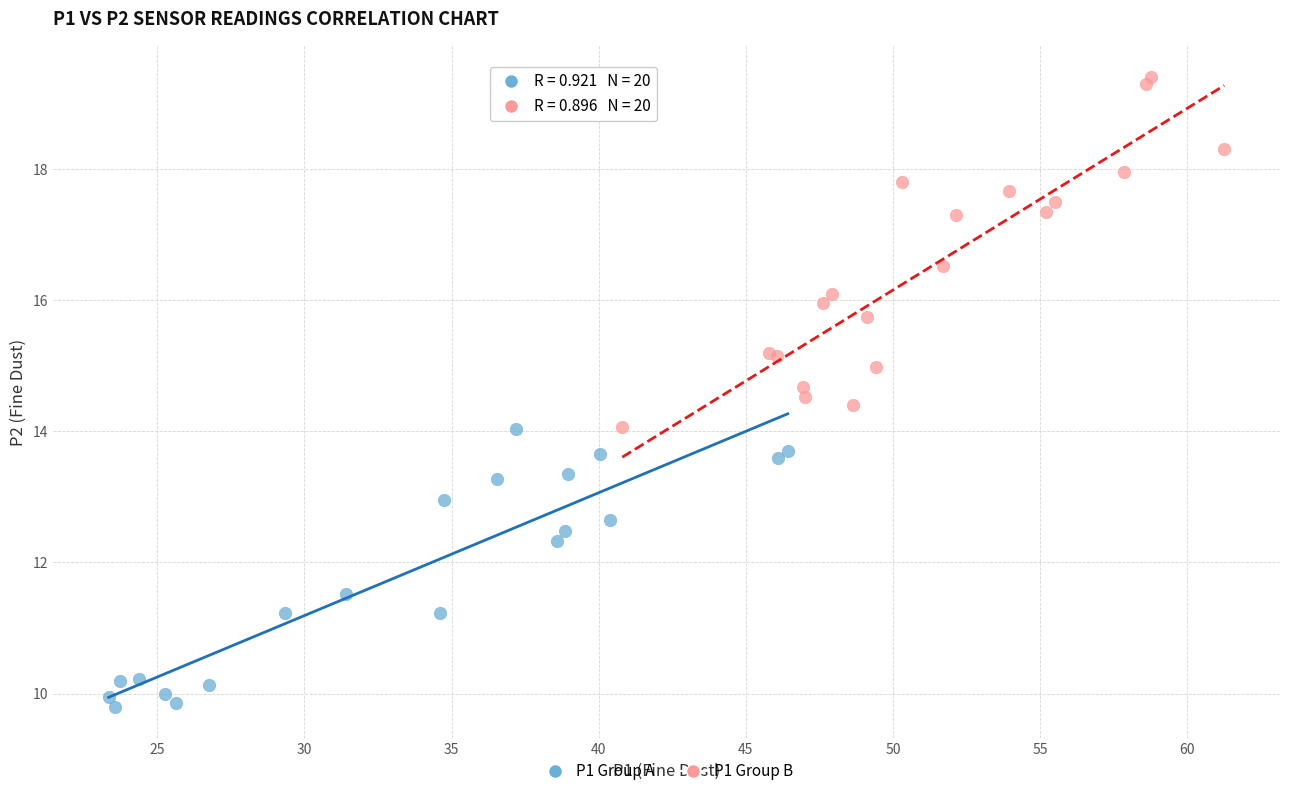

Which series has the widest spread of Y values?

P1 Group B